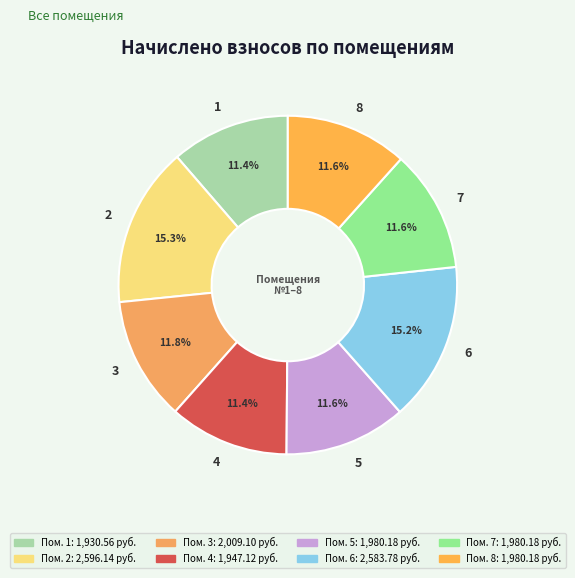

What is the ratio of the value at 6 to the value at 8?

1.3